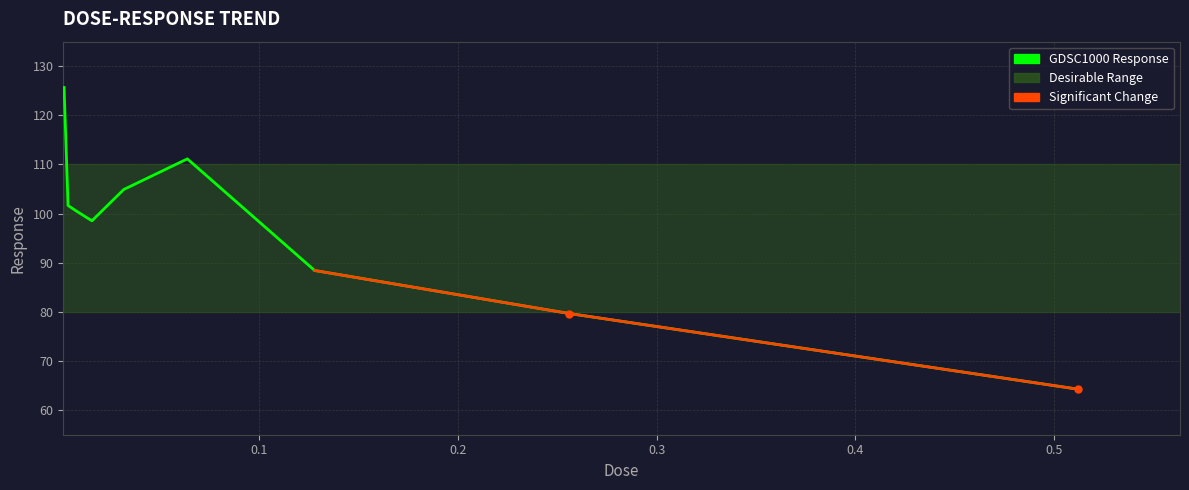

What is the difference between the maximum and minimum values?

61.4